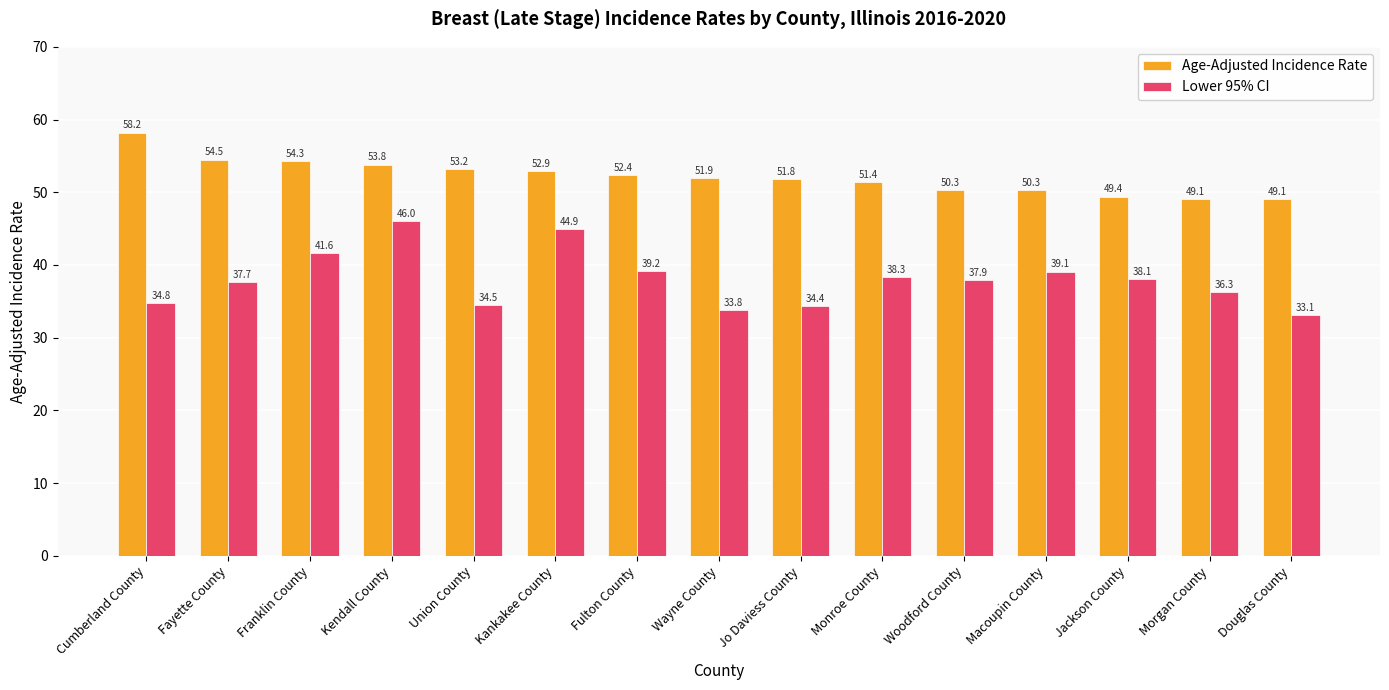

Reading left to right, list all the values displayed in this chart.

Age-Adjusted Incidence Rate: 58.2	54.5	54.3	53.8	53.2	52.9	52.4	51.9	51.8	51.4	50.3	50.3	49.4	49.1	49.1
Lower 95% CI: 34.8	37.7	41.6	46.0	34.5	44.9	39.2	33.8	34.4	38.3	37.9	39.1	38.1	36.3	33.1